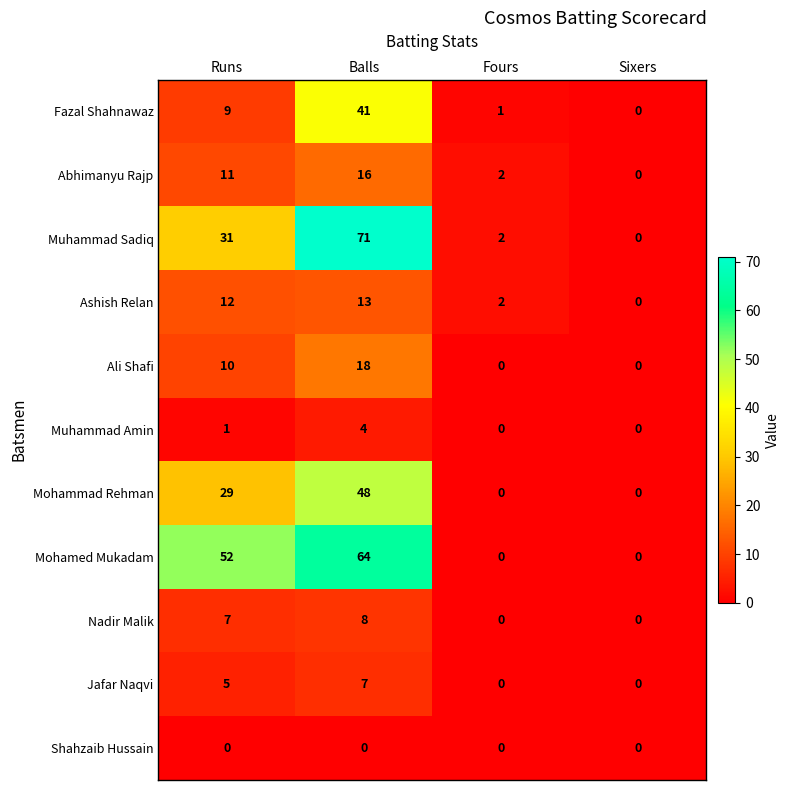

What is the total value across all series at Runs?

167